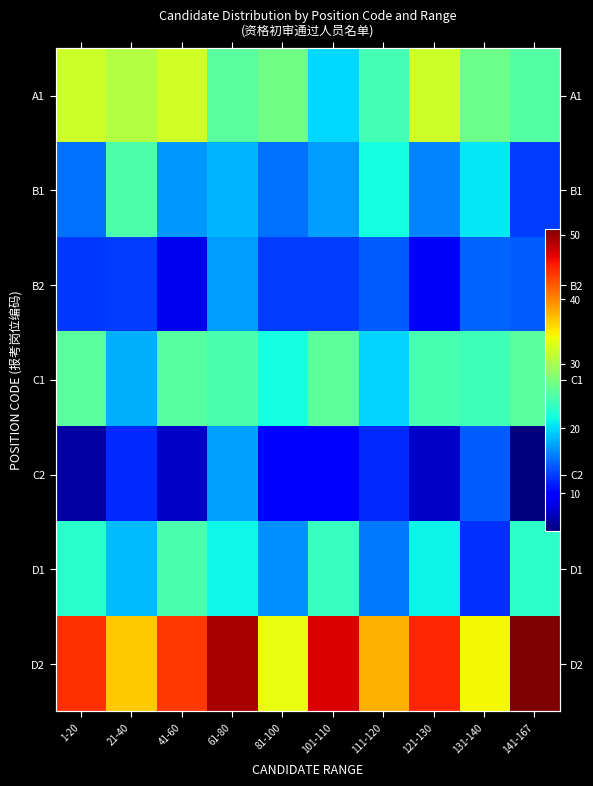

Which category has the highest value in the A1 series?

41-60